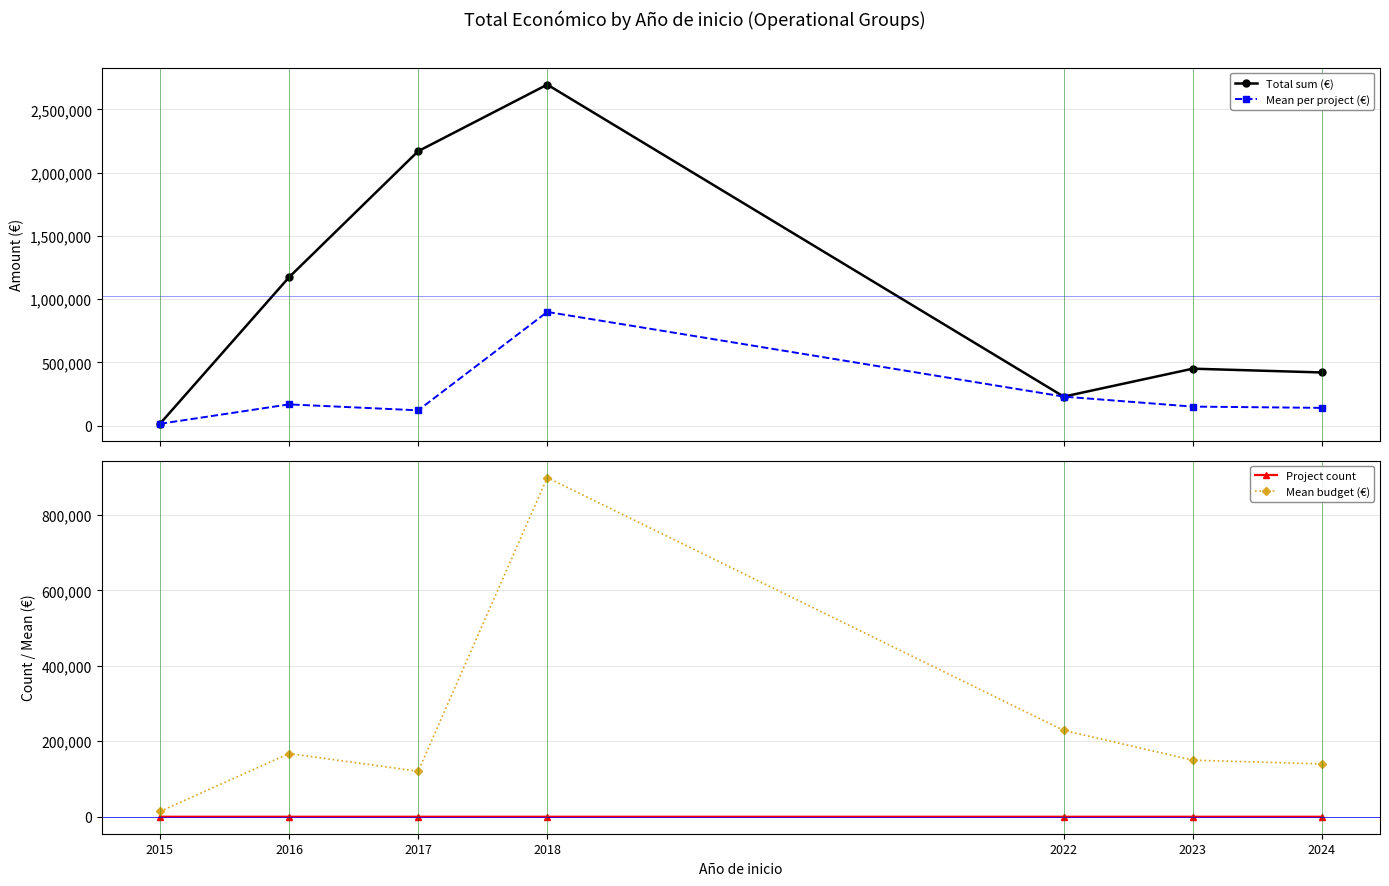

How many values in the Total sum (€) series exceed 450000?

3